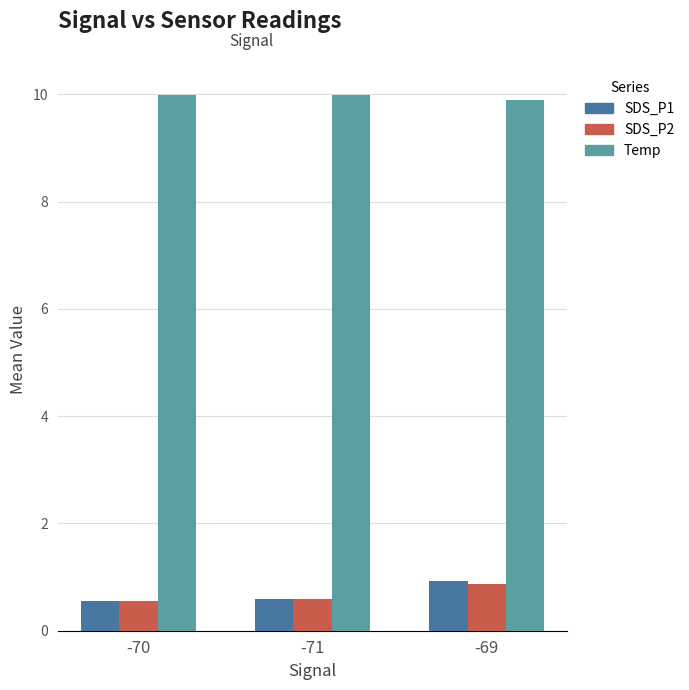

What is the value of the SDS_P1 bar at the 2nd from the left?

0.6